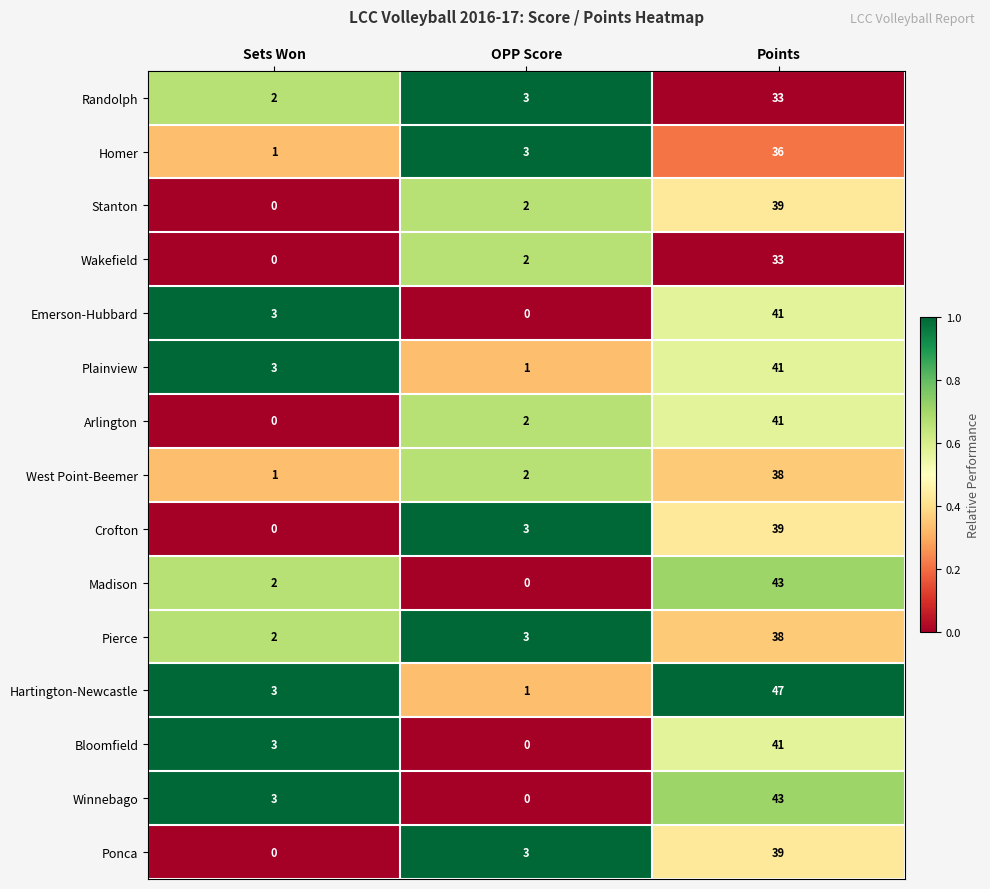

True or false: Bloomfield has a value of 5 at Sets Won.

False